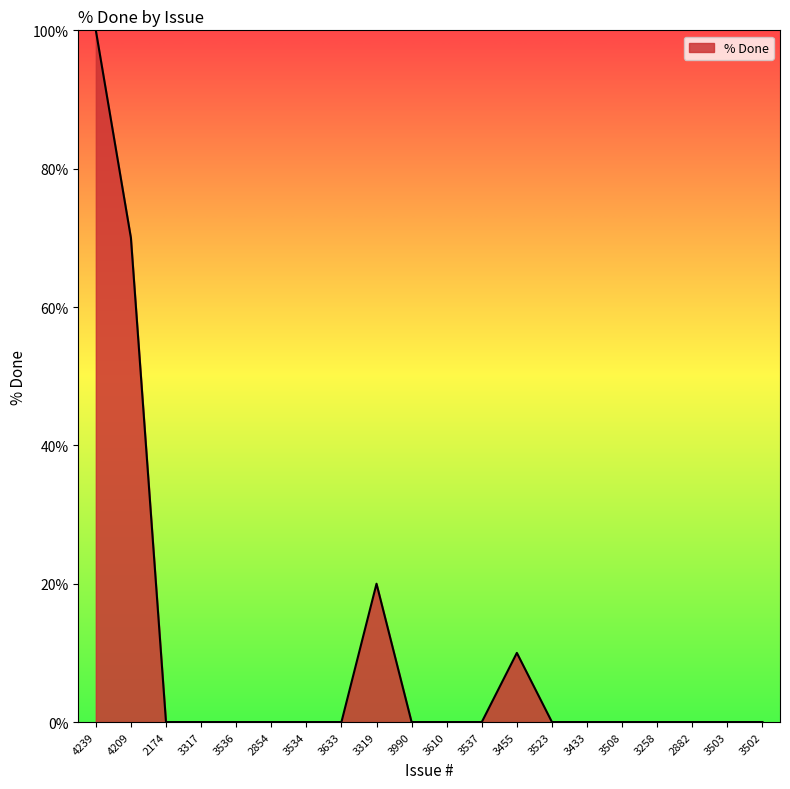

What position from the right is 3503?

2